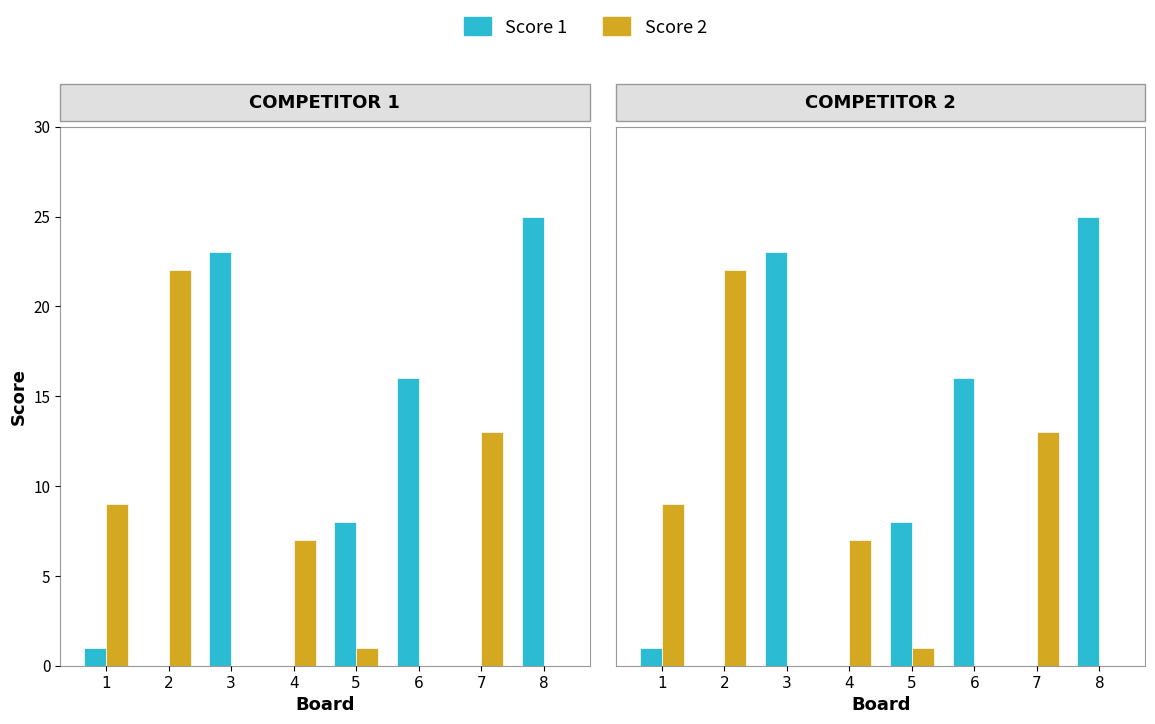

Reading left to right, transcribe all the data shown in this chart.

Score 1: 1=1	2=0	3=23	4=0	5=8	6=16	7=0	8=25
Score 2: 1=9	2=22	3=0	4=7	5=1	6=0	7=13	8=0